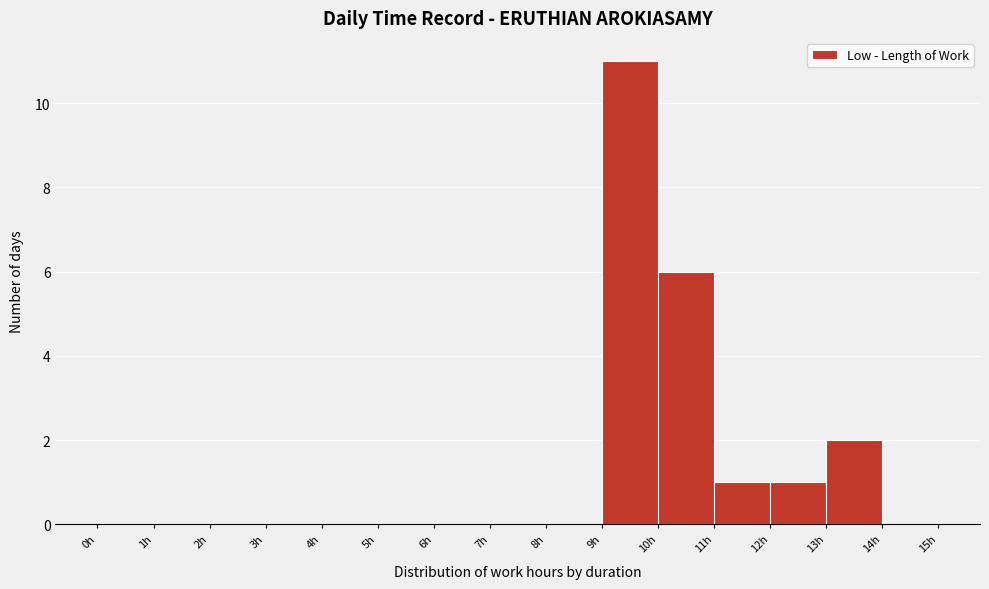

What is the height of the bar covering 11 to 12 on the x-axis? The values are not printed on the chart, so give them approximately, as read against the axis.

1